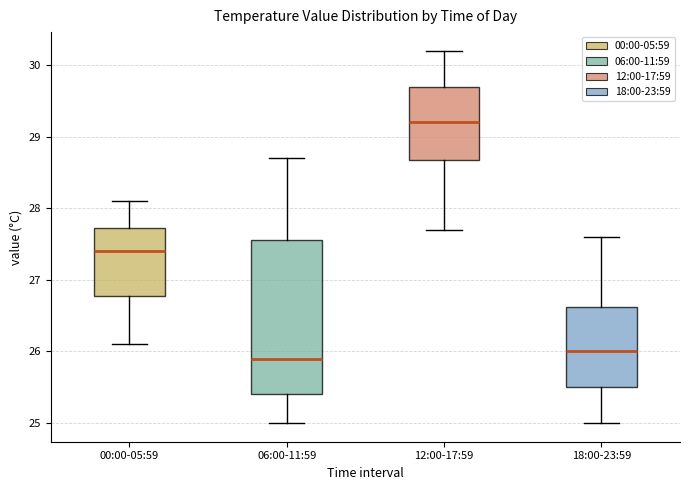

Where does the upper whisker of the box for 12:00-17:59 end on the y-axis? The values are not printed on the chart, so give them approximately, as read against the axis.

30.2